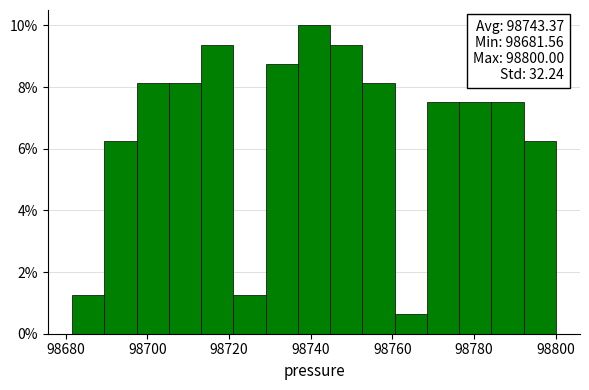

Around what value on the x-axis is the tallest bar? Give the approximate position of its centre, as read against the axis.

98740